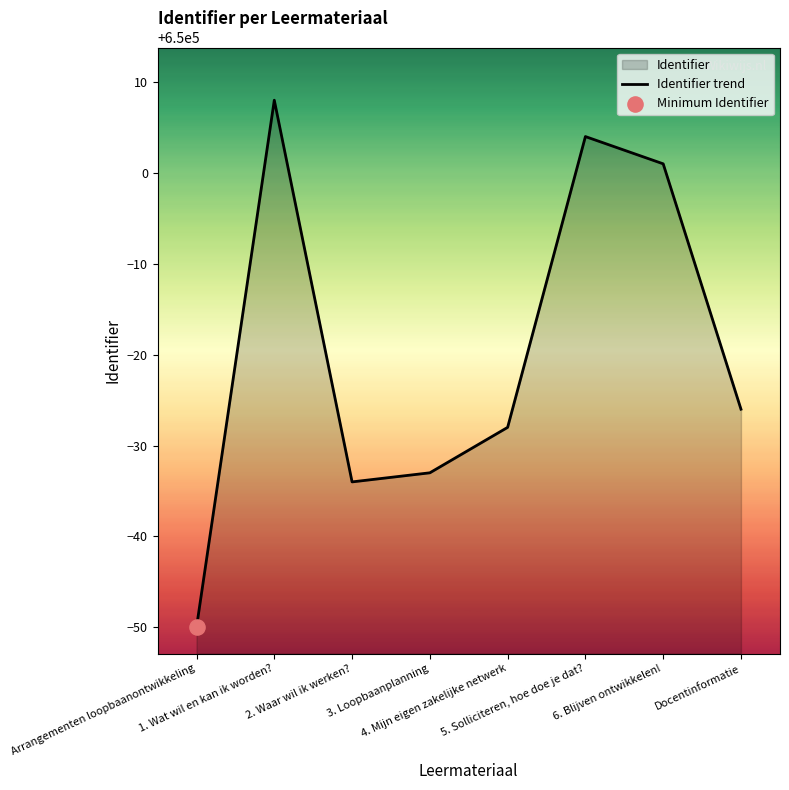

What is the ratio of the value at Arrangementen loopbaanontwikkeling to the value at 2. Waar wil ik werken??

1.0